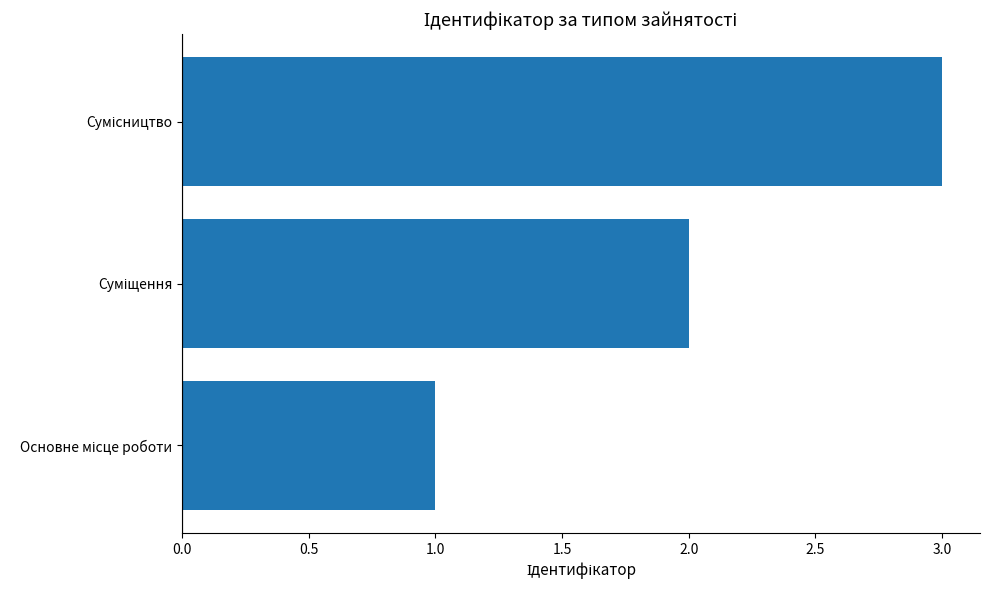

What is the sum of all values?

6